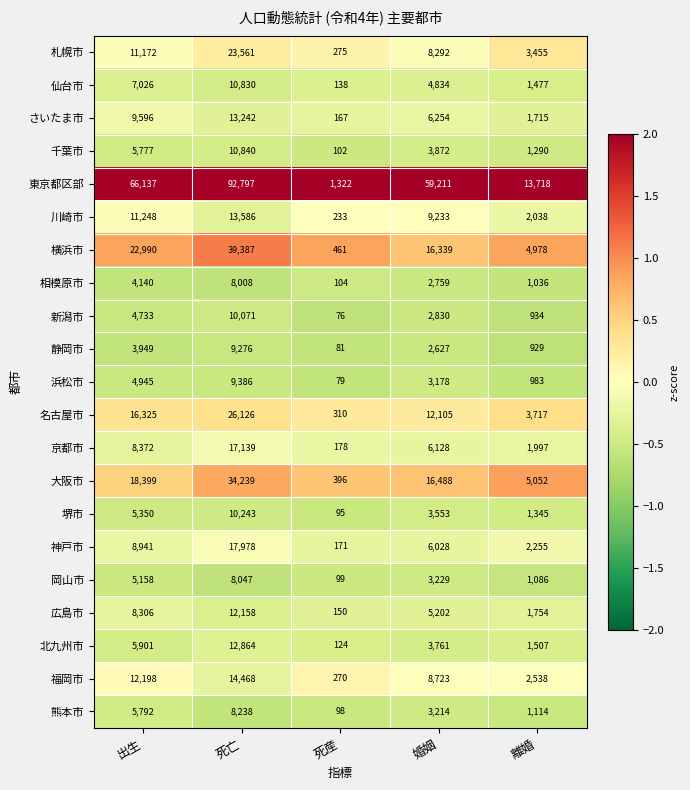

How many data points does each series have?

5